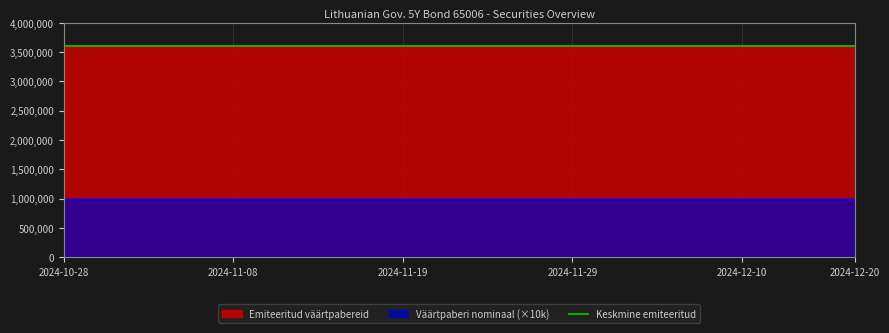

Between 2024-11-15 and 2024-11-19, which series saw the biggest shift?

Emiteeritud väärtpabereid